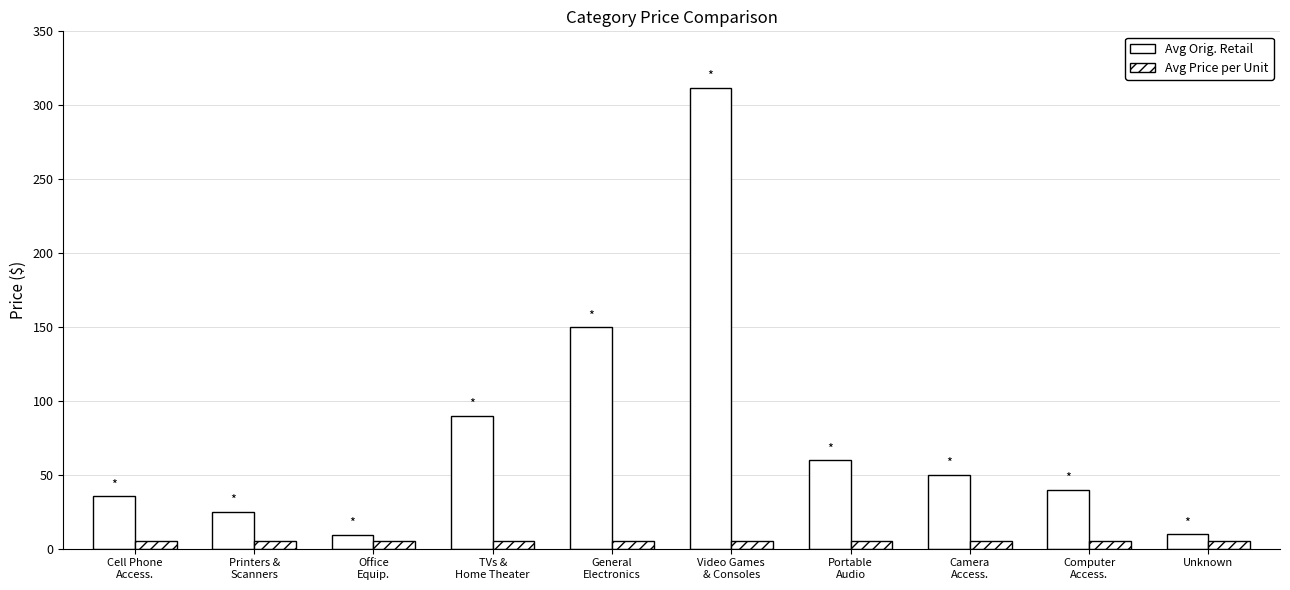

How many groups of bars are there?

10